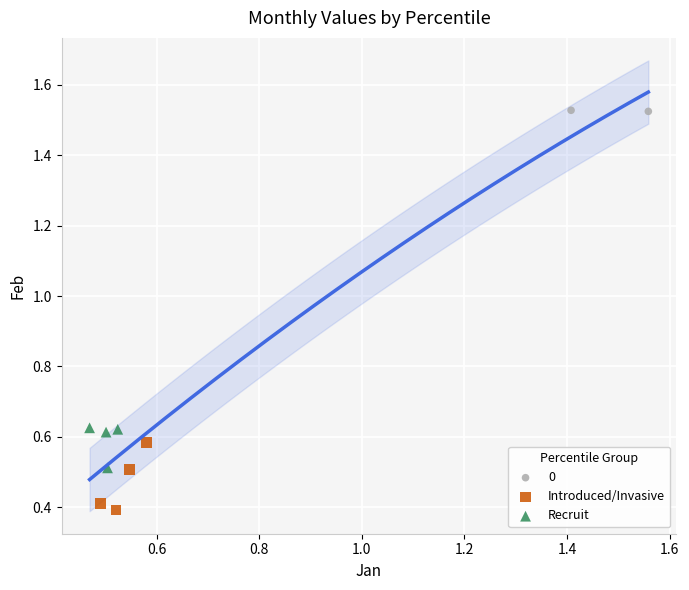

Which series has the largest Y range (max minus min)?

Introduced/Invasive